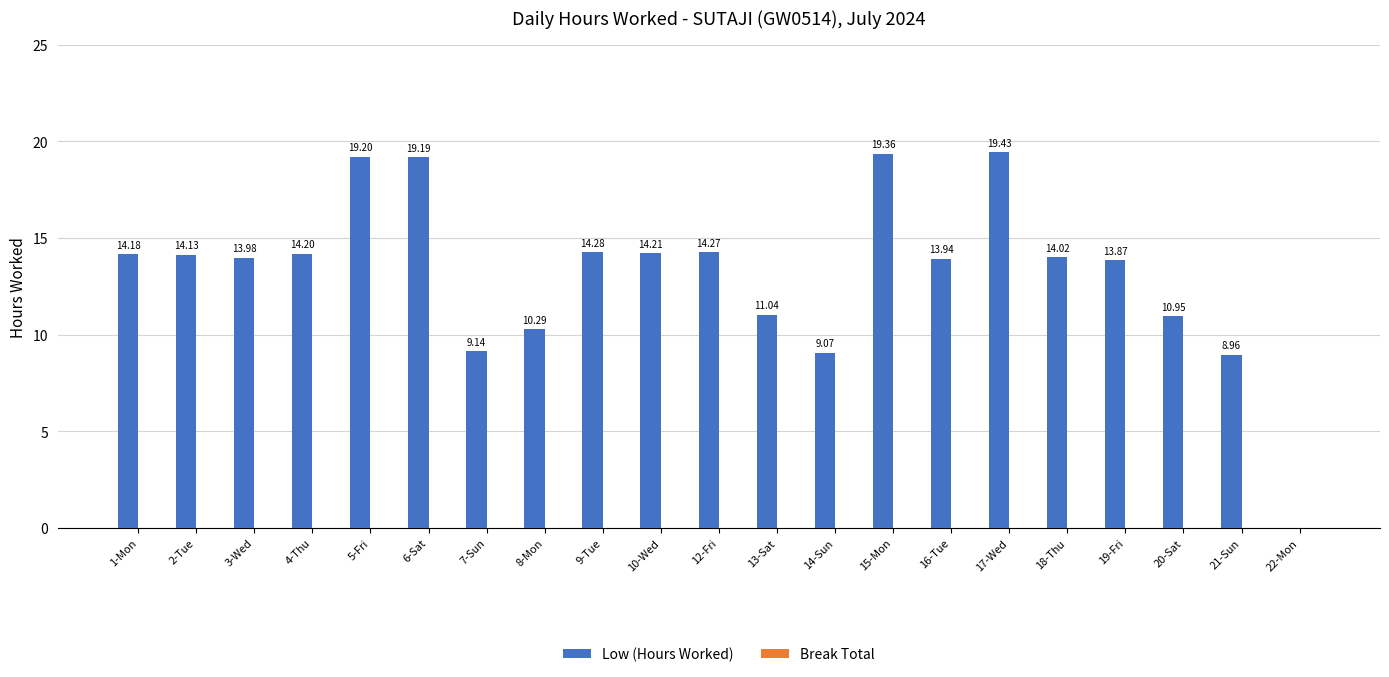

What is the sum of the values at 8-Mon and 20-Sat?

21.2